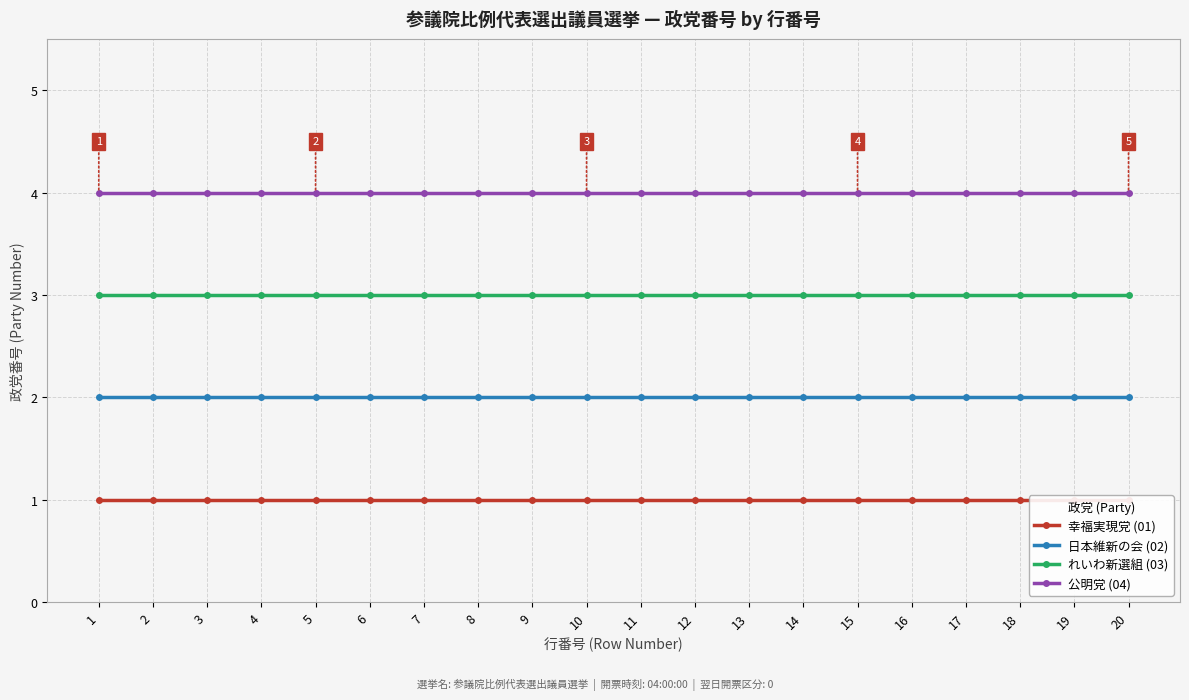

At which label does 公明党 (04) reach its peak?

1